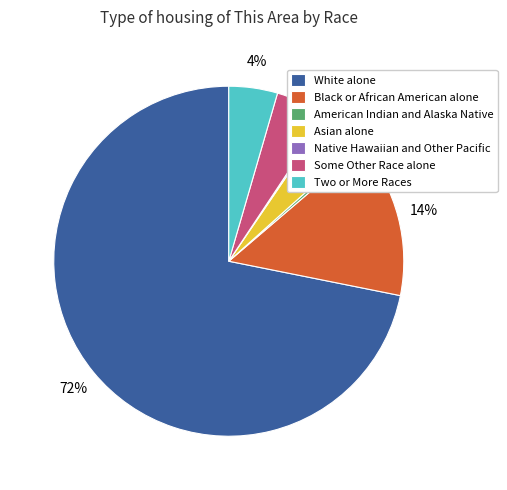

Which slice is the largest?

White alone